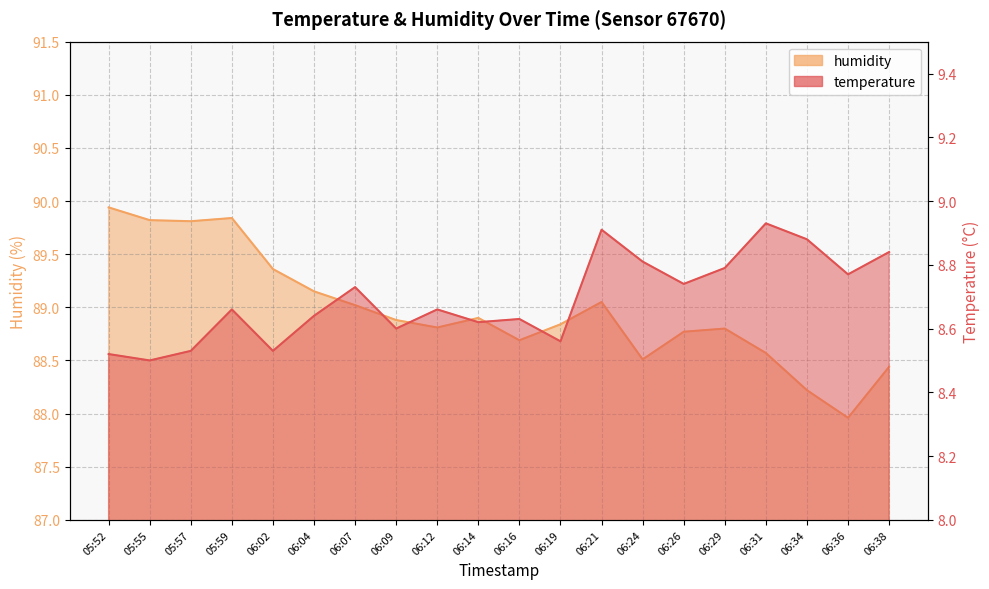

Does the chart have visible grid lines?

Yes